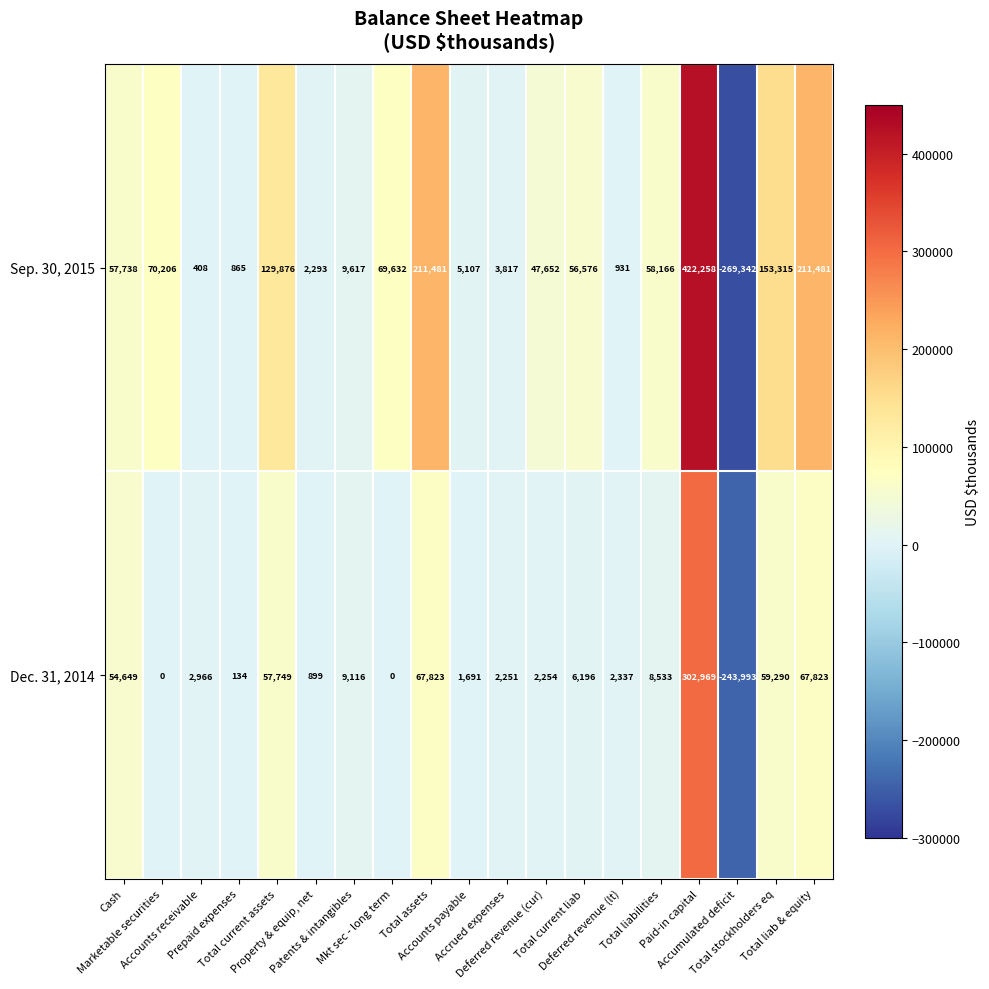

What is the average value of the Dec. 31, 2014 series?

21194